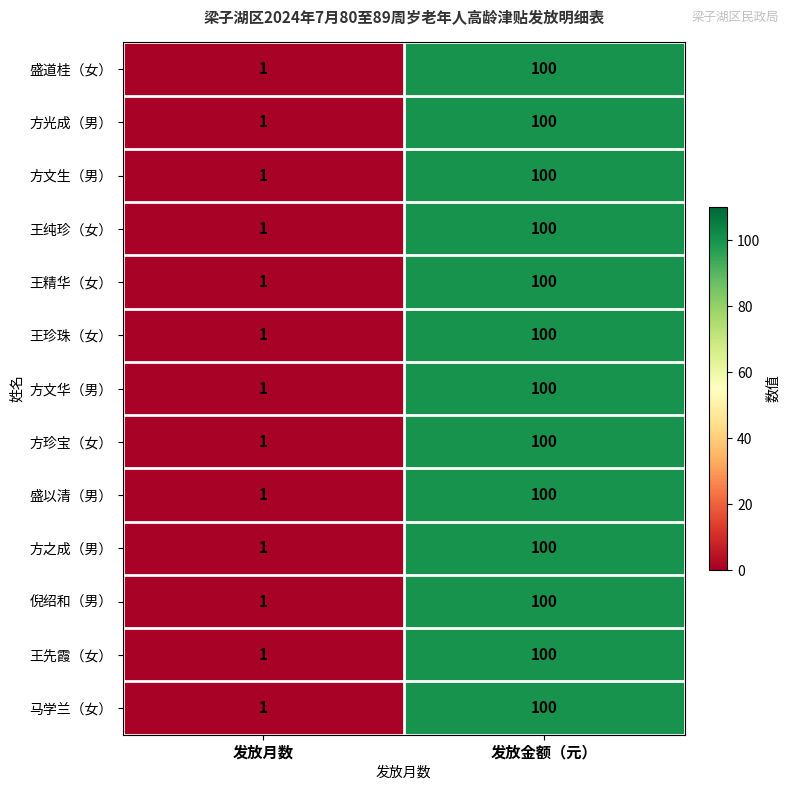

What is the total value across all series at 发放金额（元）?

1300